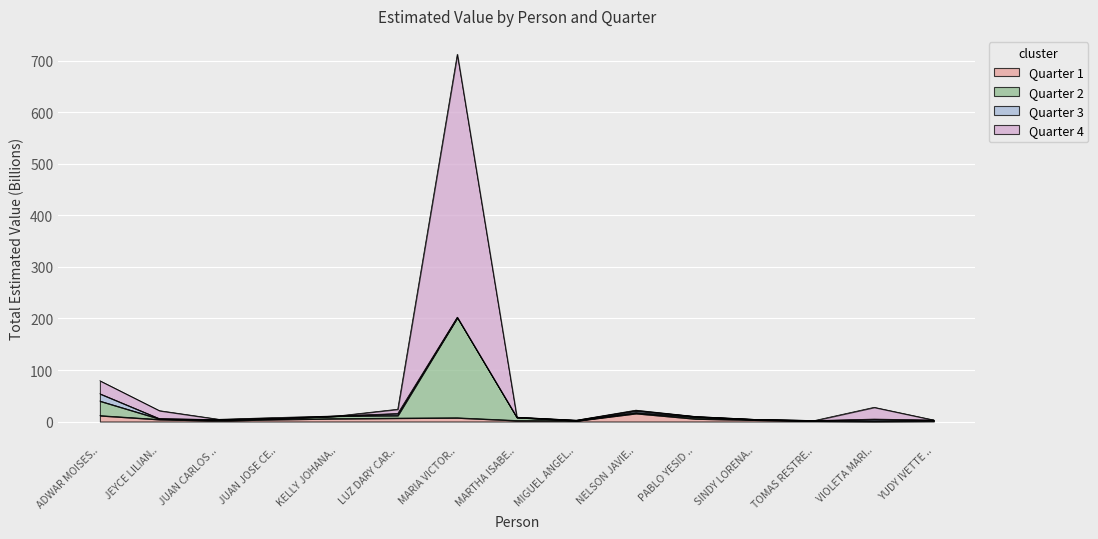

At which category is the sum across all series the highest?

MARIA VICTOR..